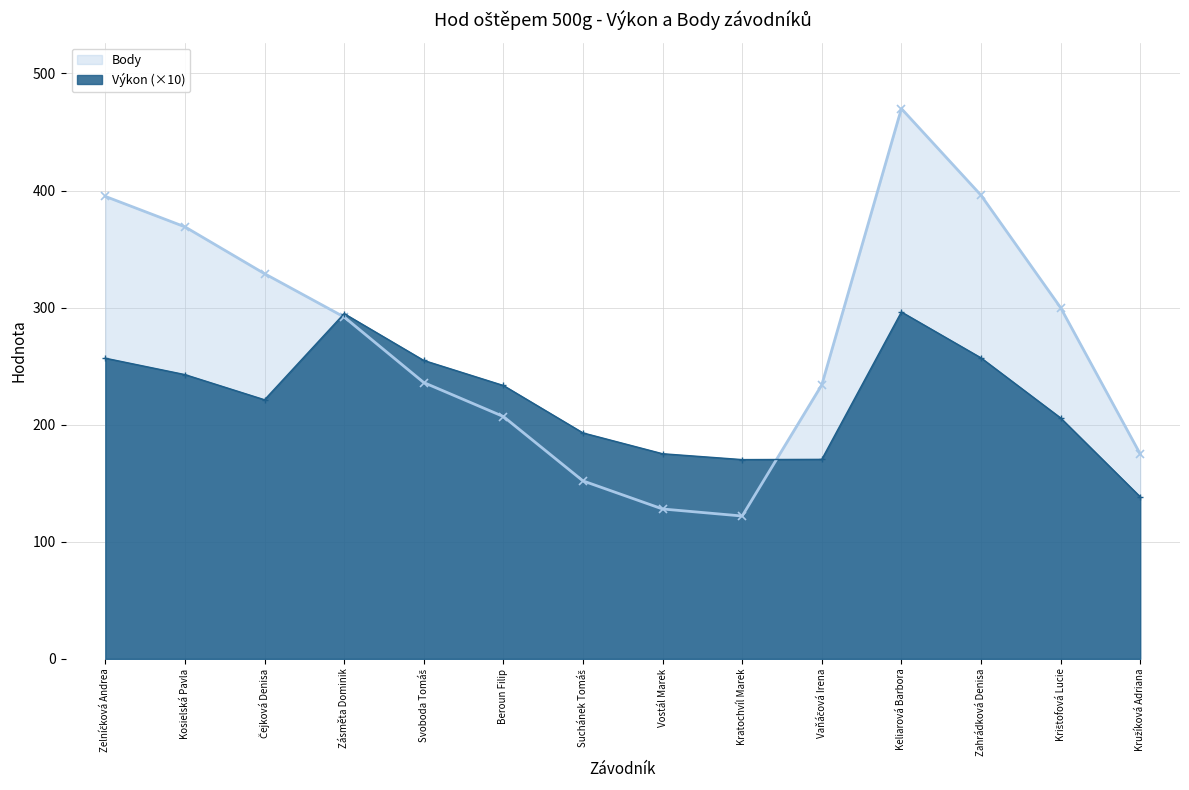

How many intersections are there between Výkon and Body?

2